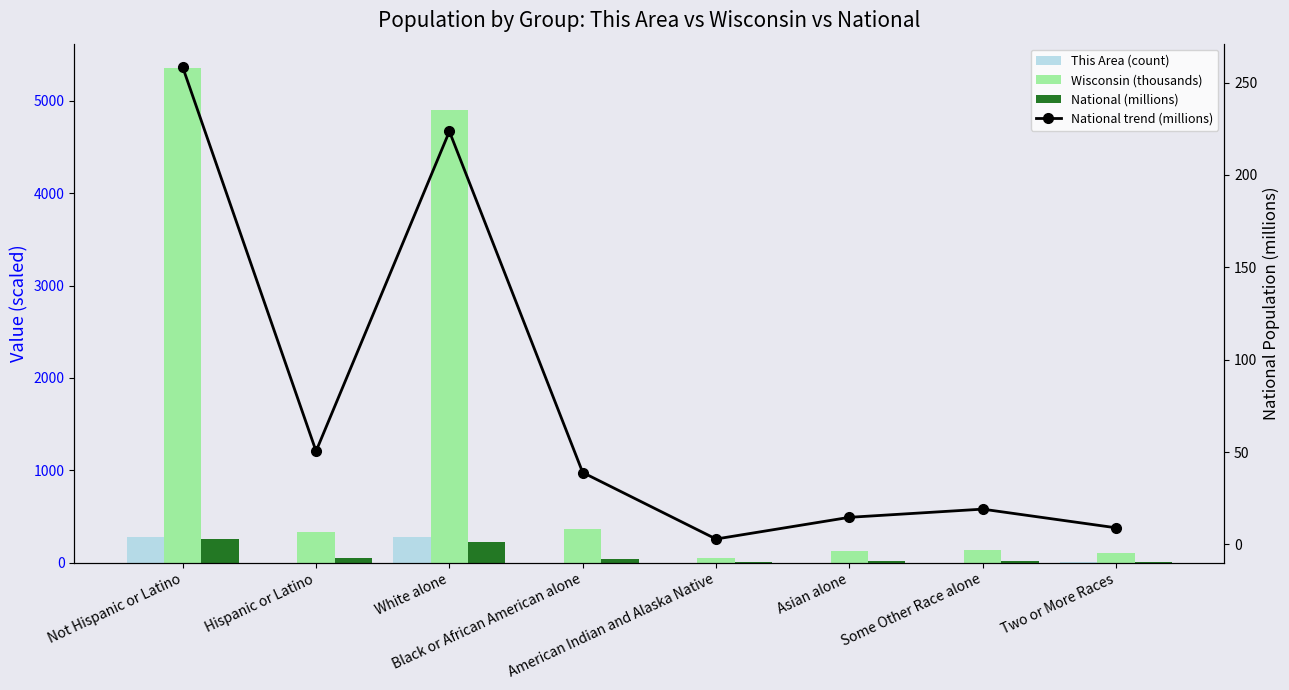

Is the value of Wisconsin (thousands) at White alone greater than the value of National trend (millions) at Black or African American alone?

Yes